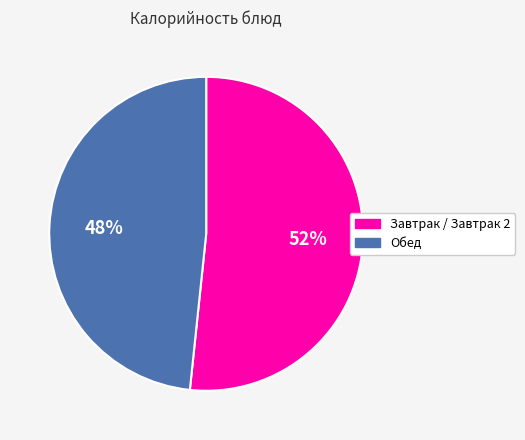

To the nearest percent, what is the combined percentage of Обед and Завтрак / Завтрак 2?

100%